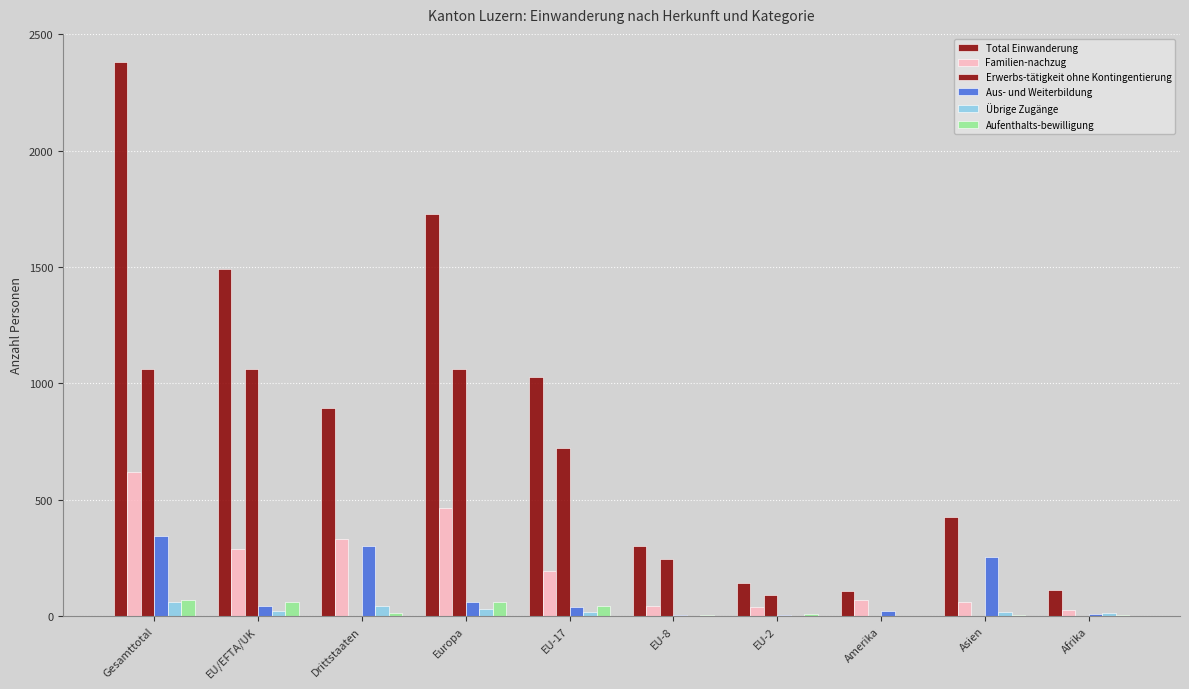

True or false: Übrige Zugänge has a value of 15 at Afrika.

True